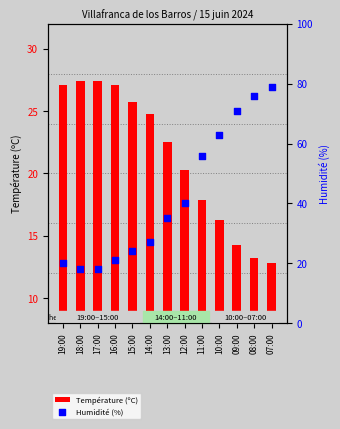

Which series contains the highest Y value?

Humidité (%)